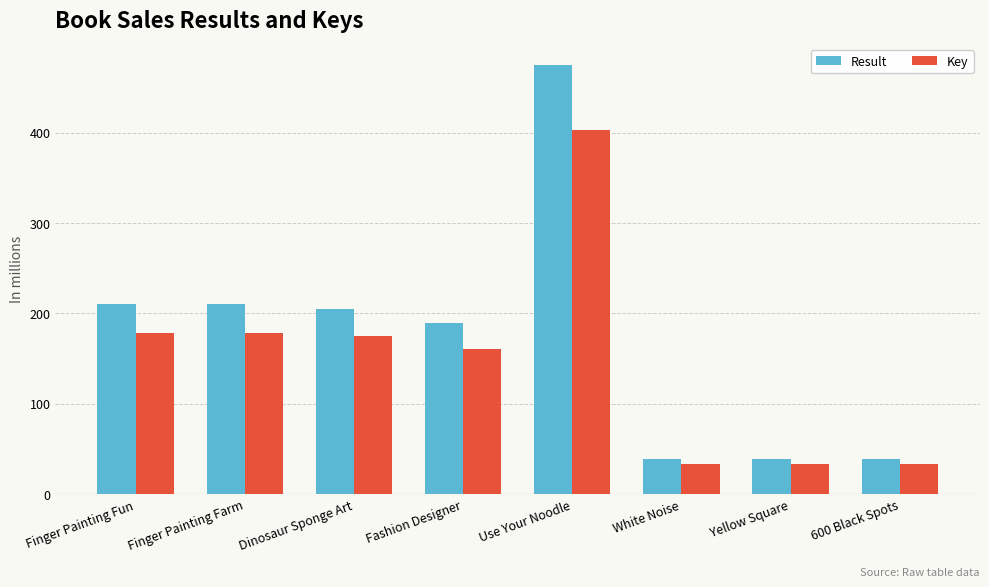

Reading right to left, extract all data points from this chart.

Result: 39.2	39.2	39.2	474.5	188.7	205.2	210.0	210.0
Key: 33.3	33.3	33.3	403.3	160.4	174.4	178.5	178.5